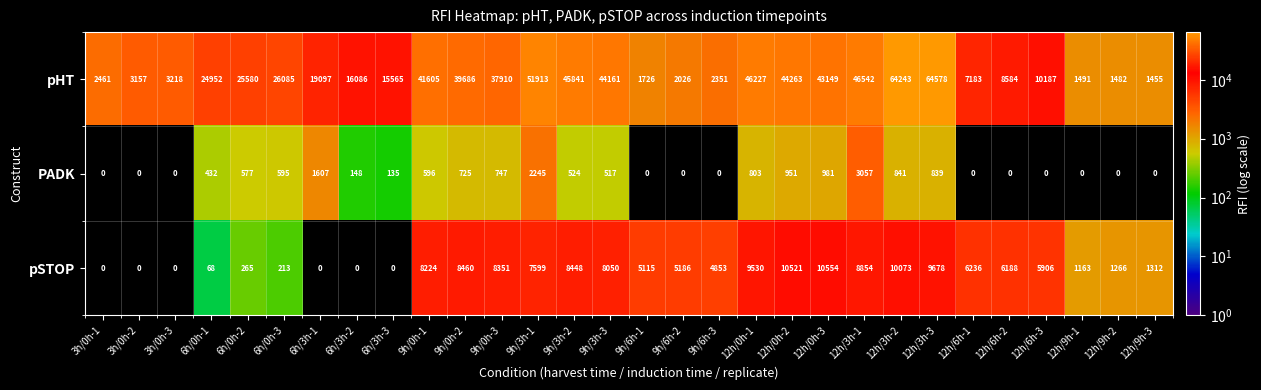

True or false: PADK has a value of 981 at 12h/0h-3.

True